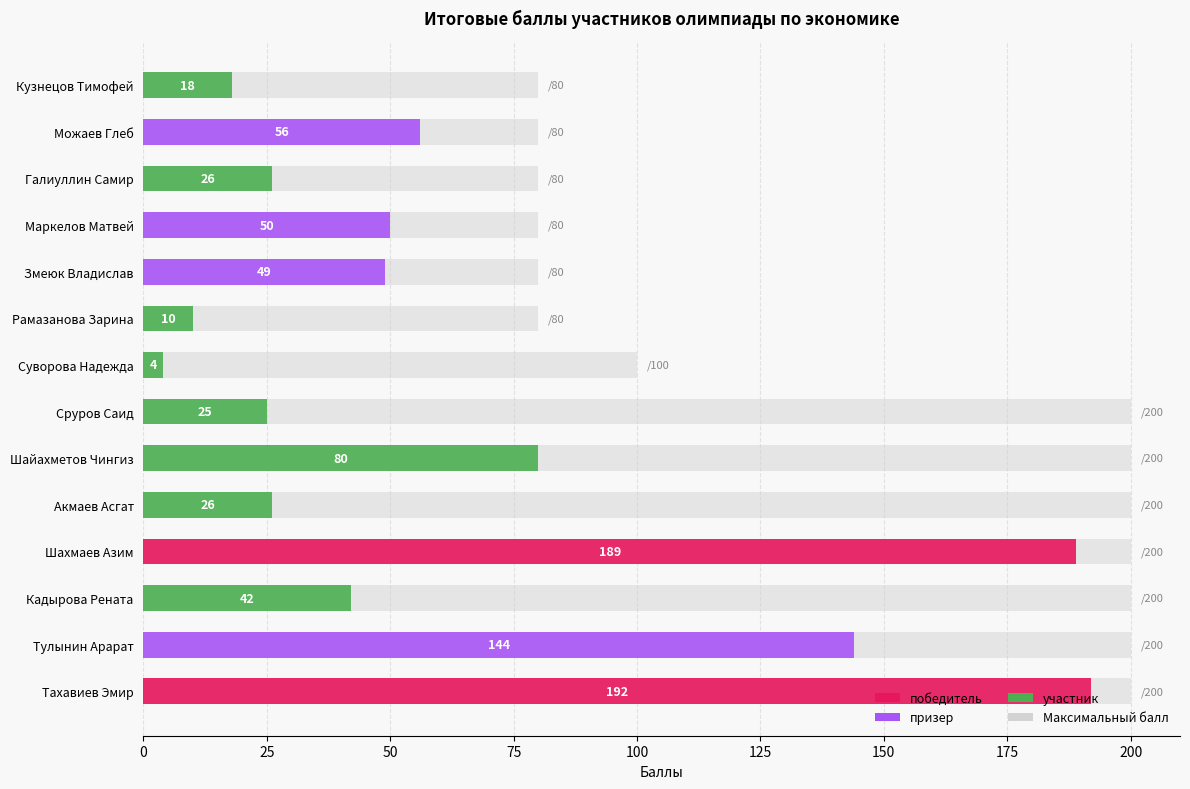

How many bars are there in total?

14